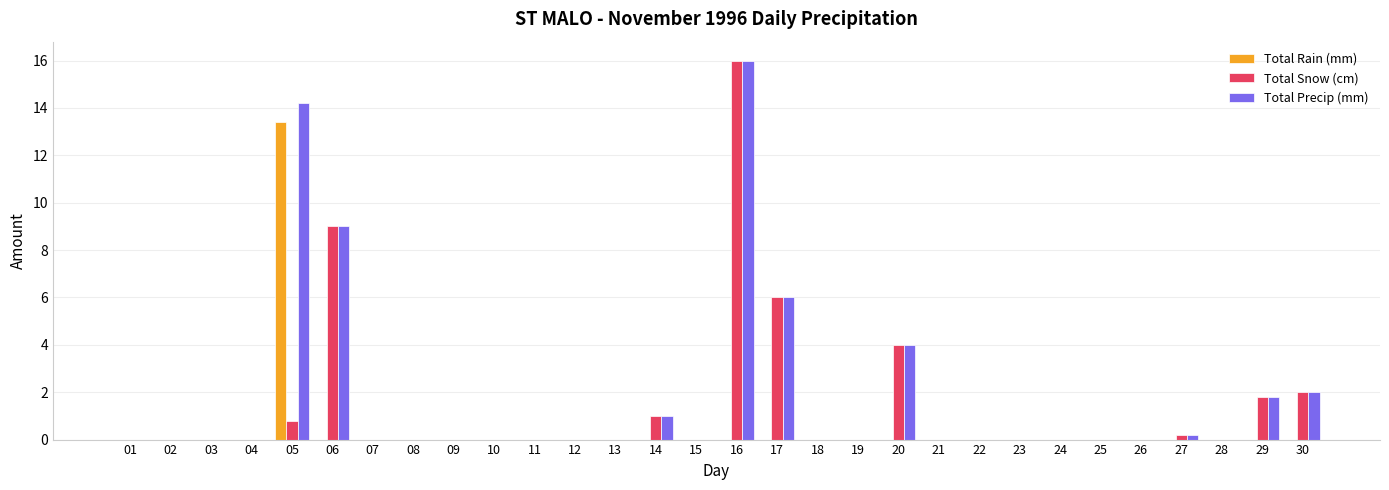

Is it true that Total Rain (mm) equals -4.0 at 09?

False